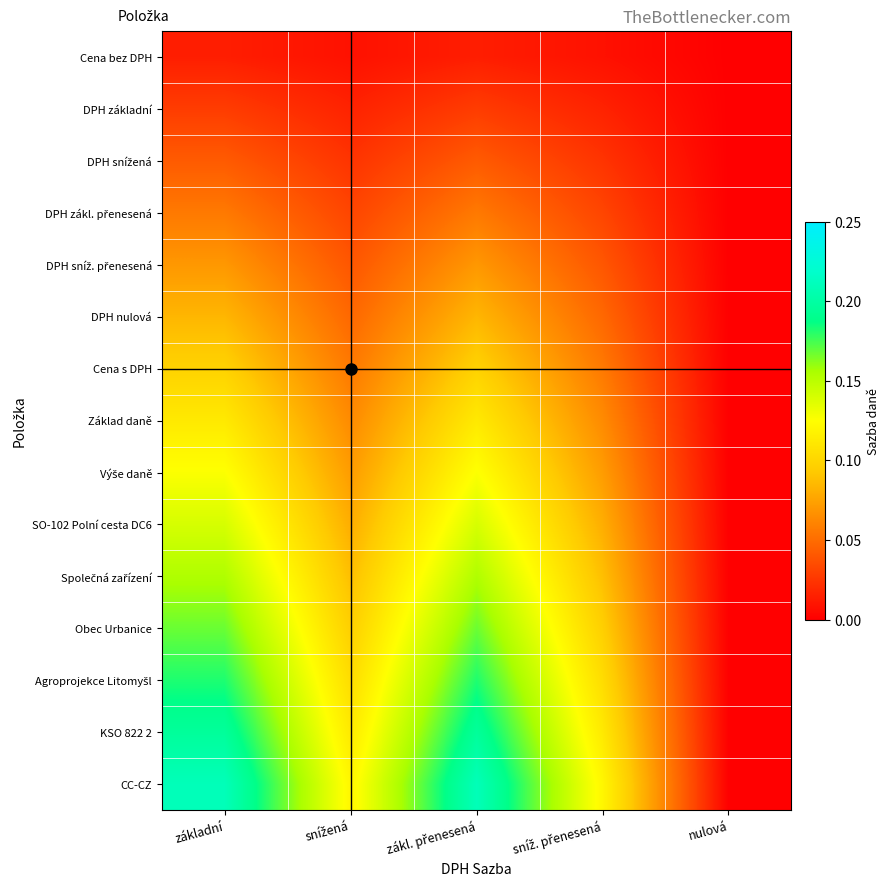

What is the maximum value shown in the chart?

0.2